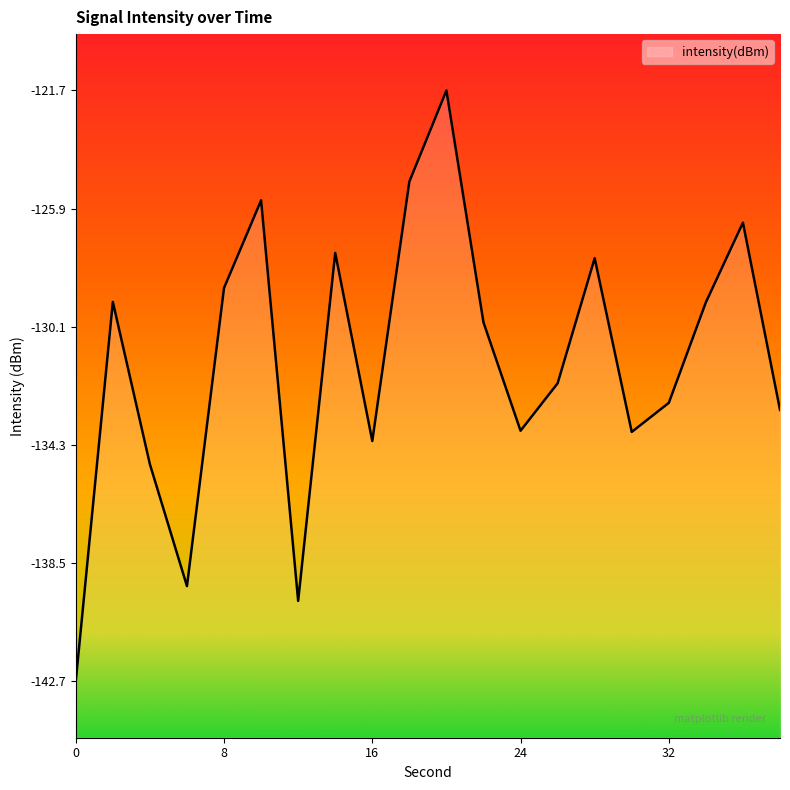

True or false: the data shows -130.0 at 22.

True